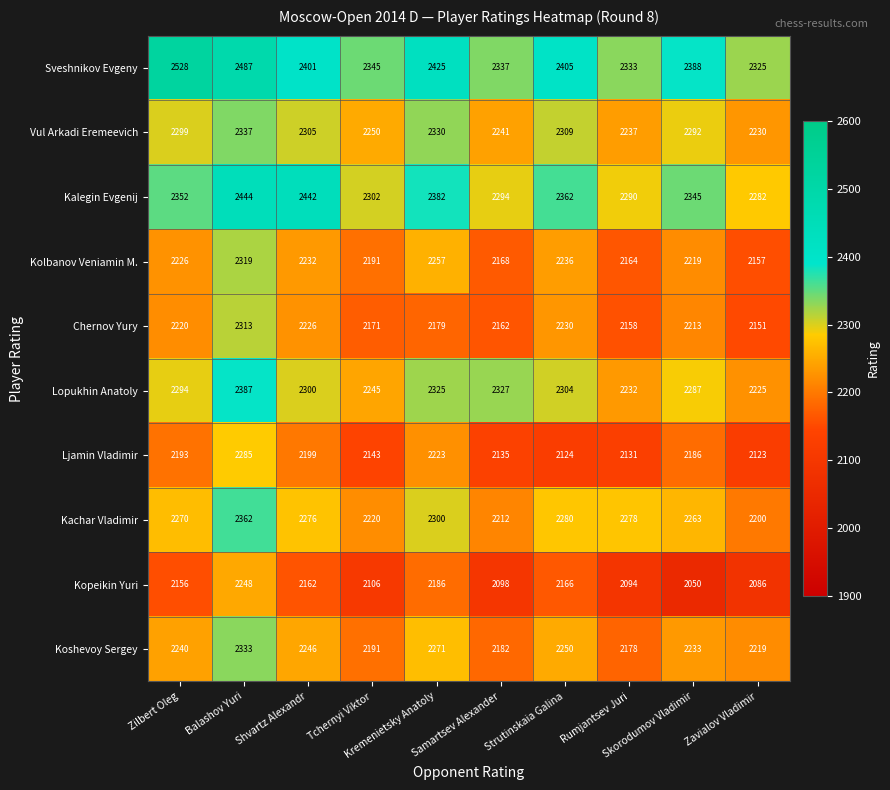

What is the average value of the Koshevoy Sergey series?

2234